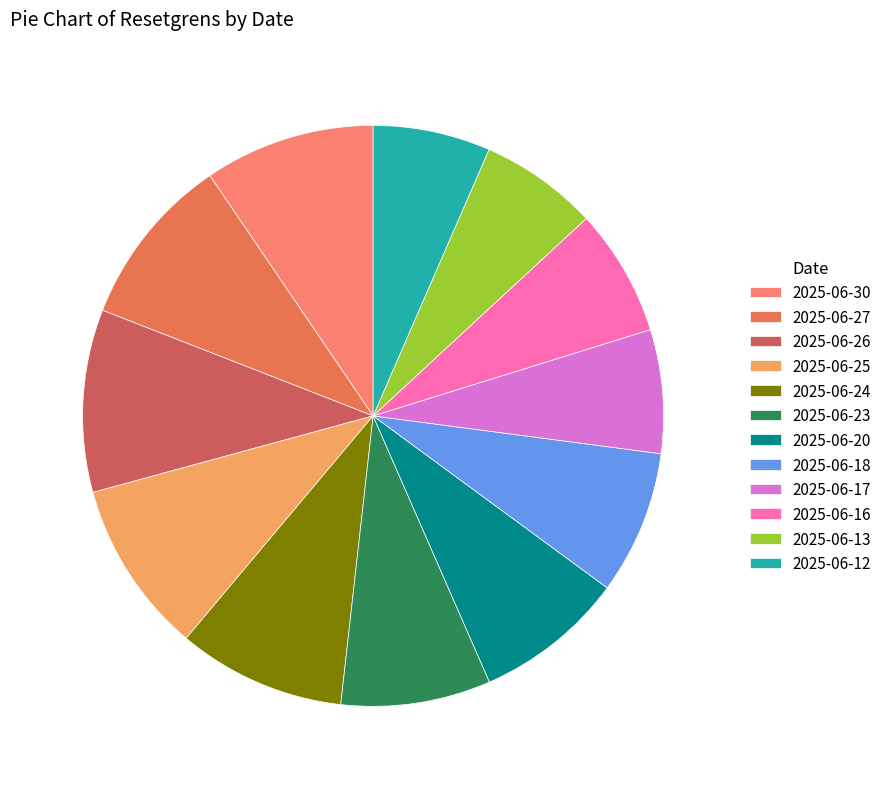

How many slices are in this pie chart?

12